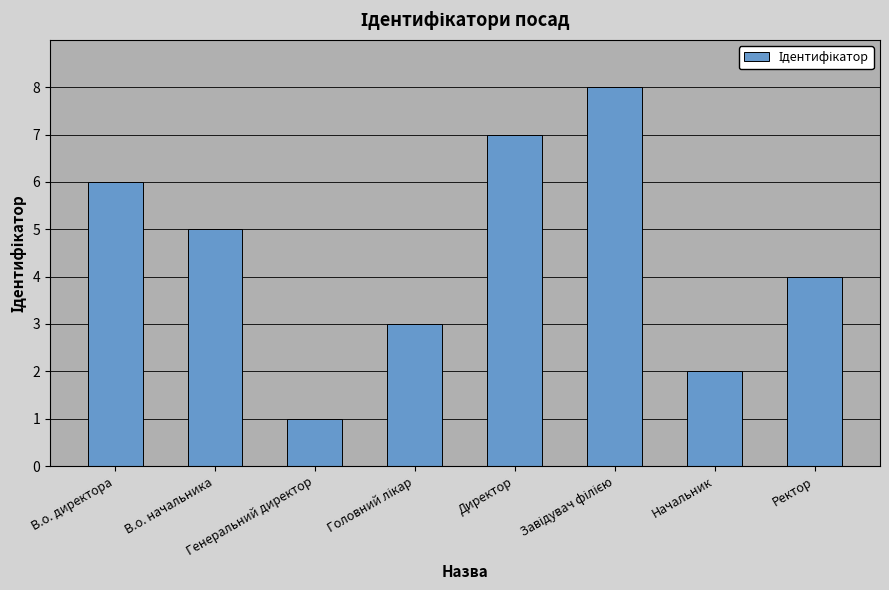

What is the approximate value at Начальник?

2